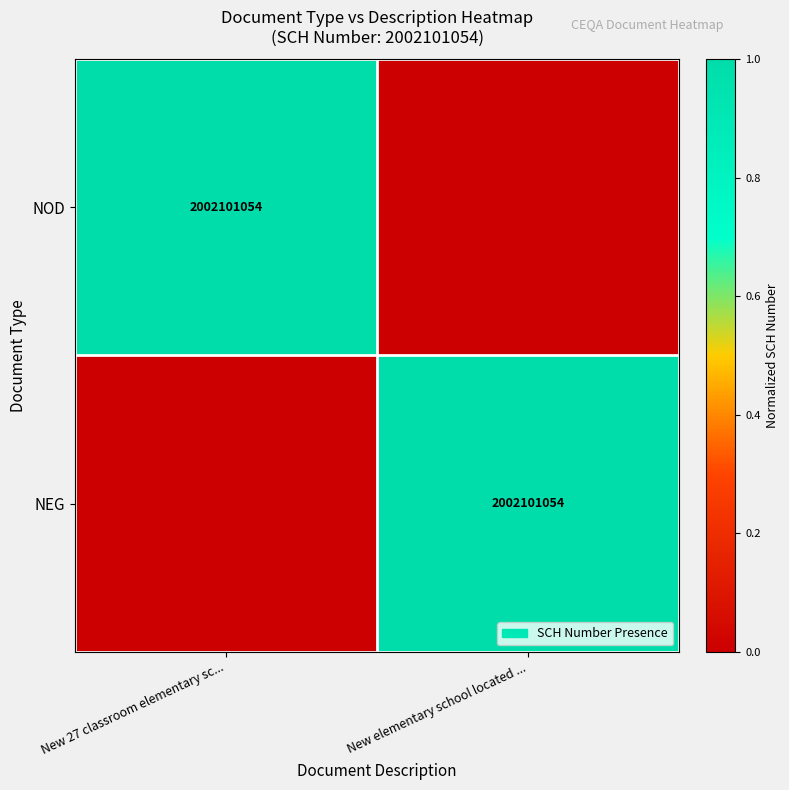

True or false: NEG has a value of 923725264 at New elementary school located ....

False